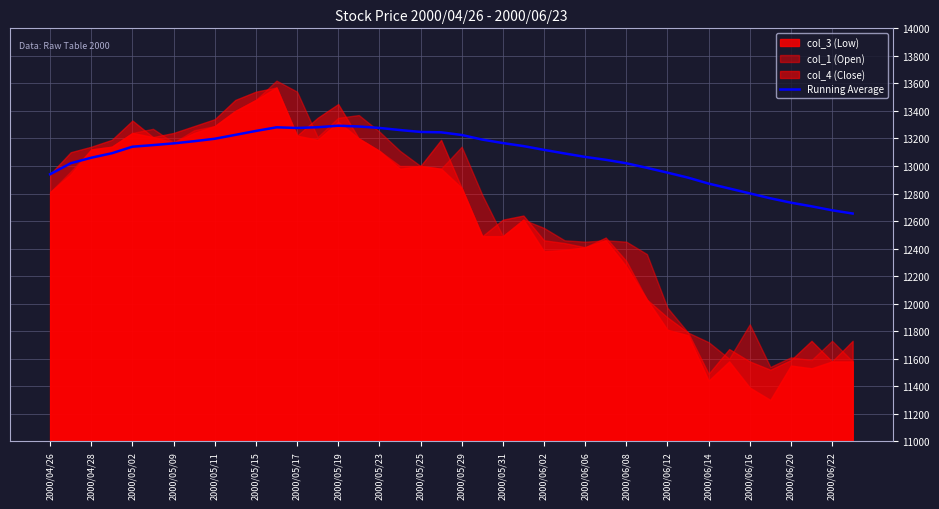

Does the chart have visible grid lines?

Yes